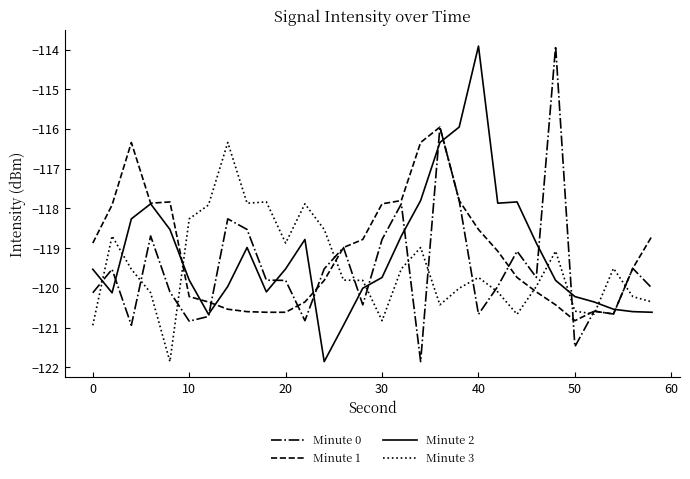

What is the highest value of the Minute 0 series?

-113.9